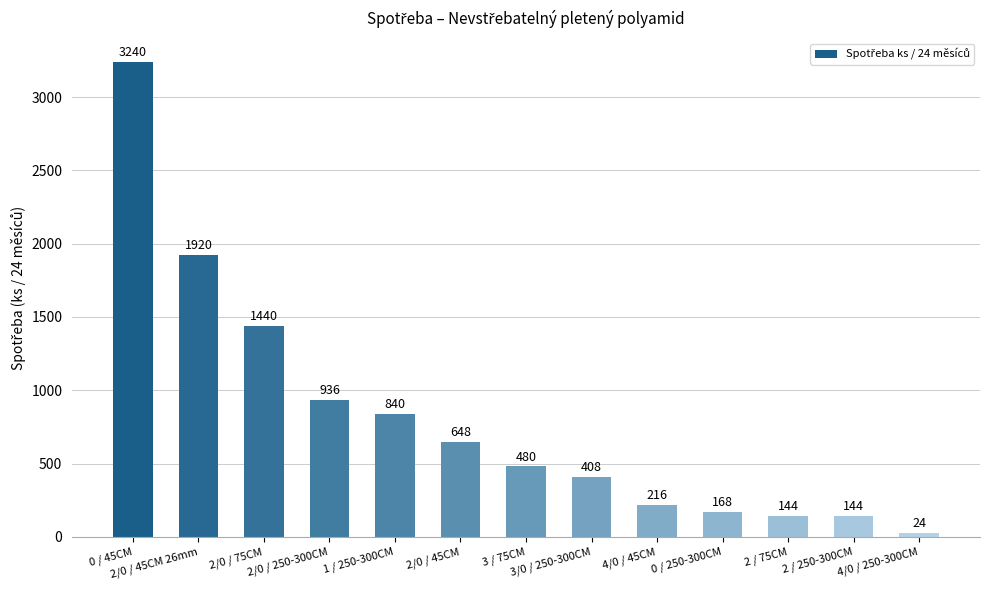

What is the maximum value shown in the chart?

3240